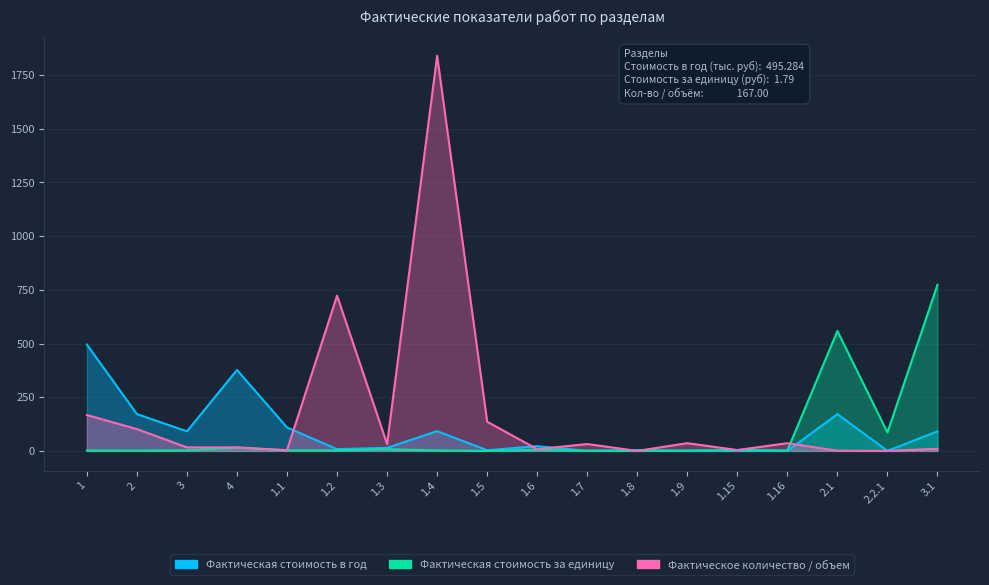

What is the label of the 3rd point from the right?

2.1